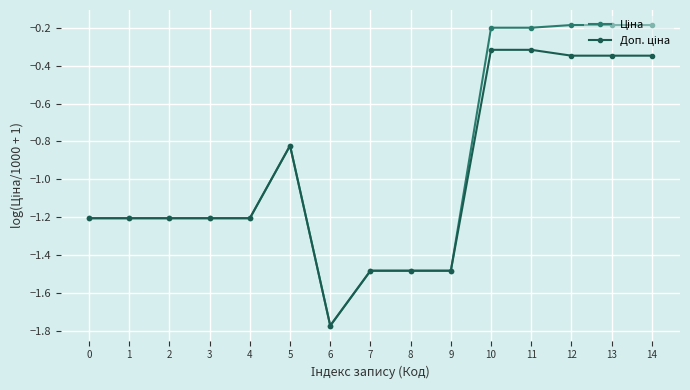

What is the total value across all series at 8?

-3.0